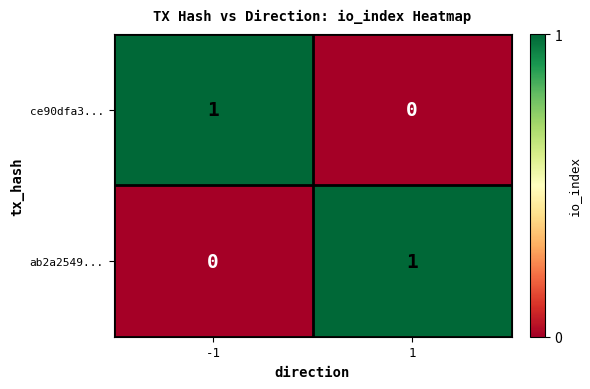

At how many categories does at least one series exceed 0?

2